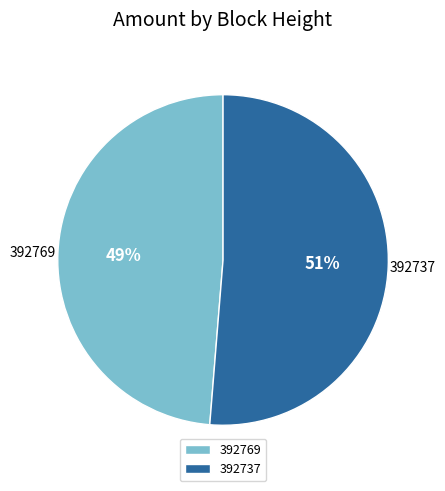

What percentage is the 392769 slice, to the nearest percent?

49%